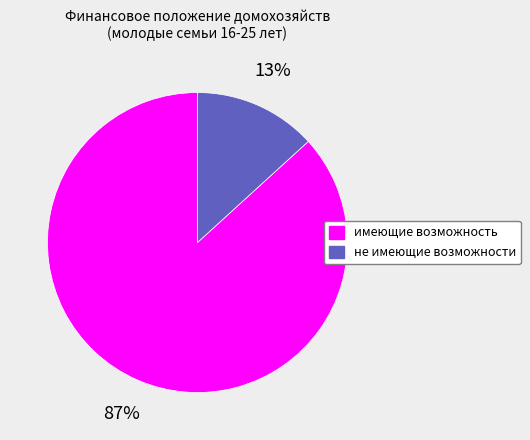

Which slice is the smallest?

не имеющие возможности